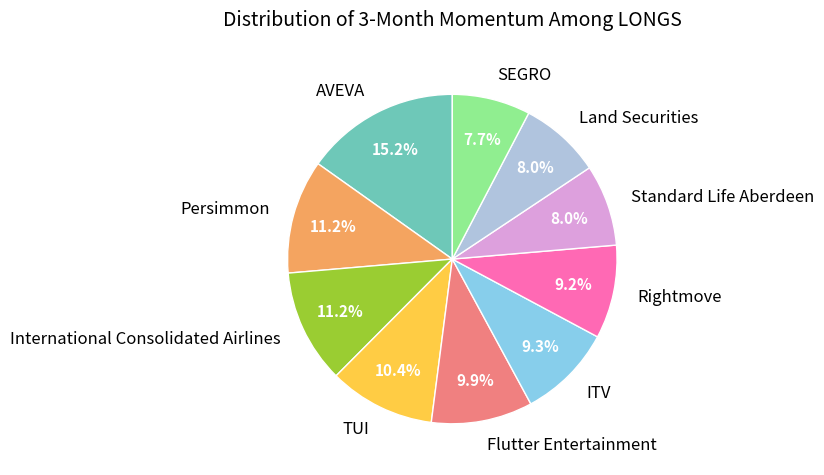

Is there a majority slice in this chart?

No